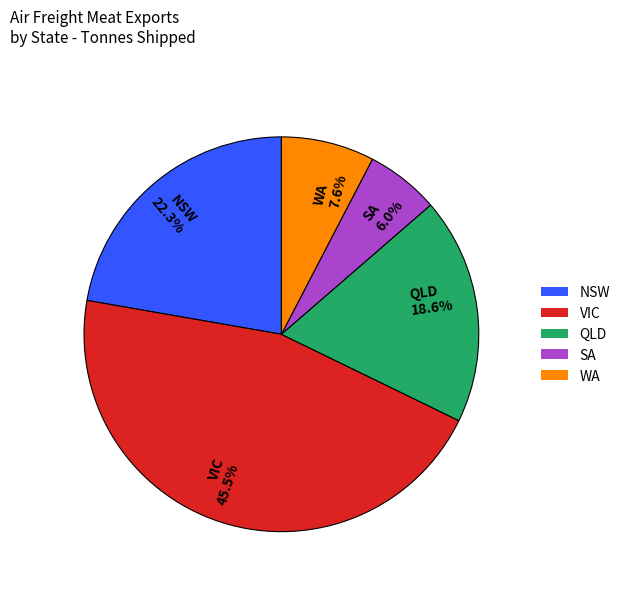

Which slice is the largest?

VIC